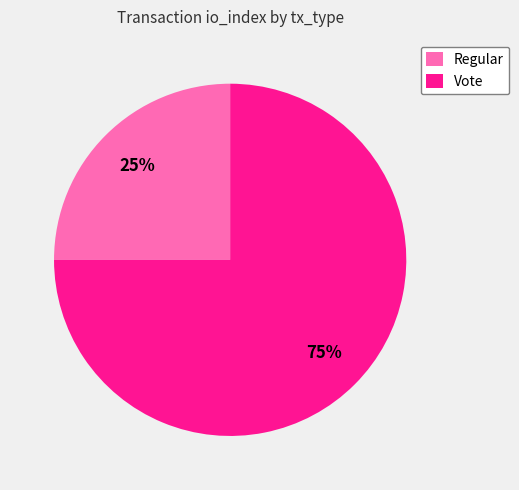

Which slice is the largest?

Vote